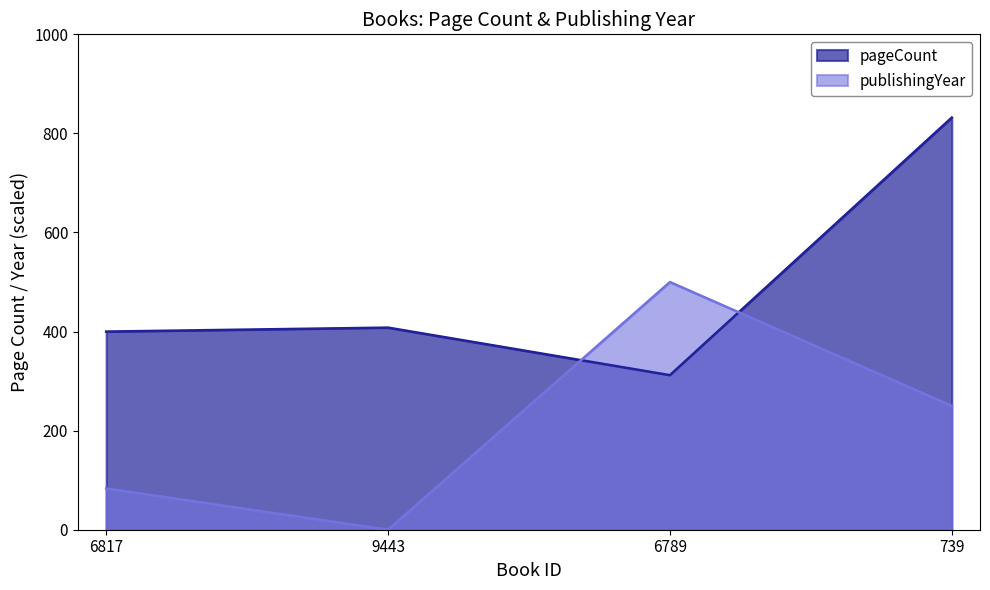

Read the publishingYear value at 6789.

500.0